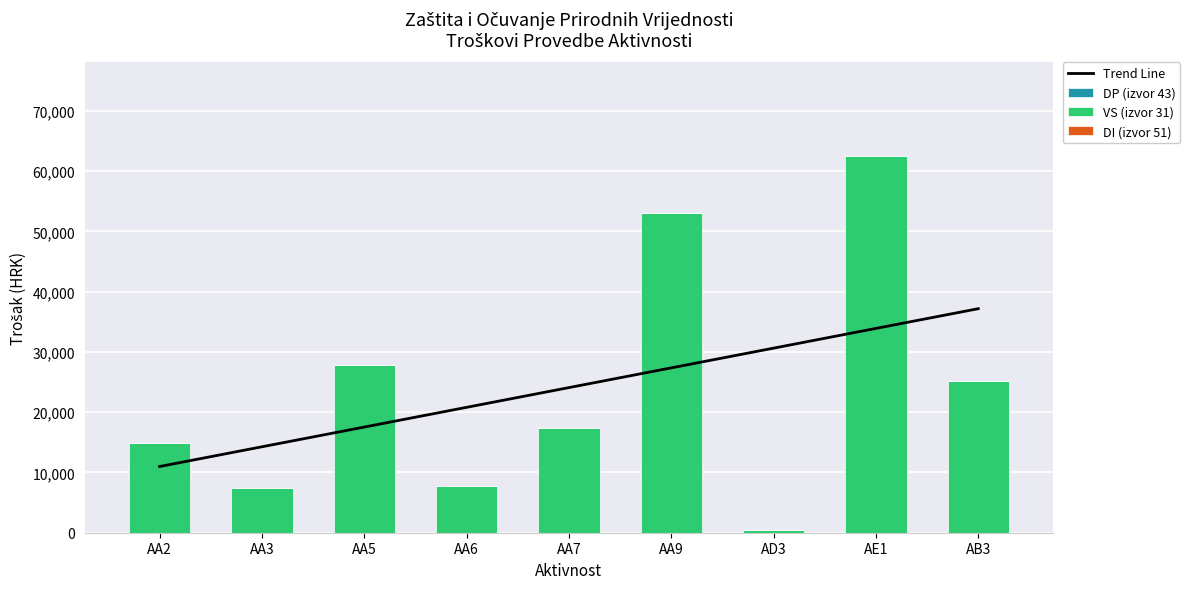

Is it true that Trend Line equals 5161.1 at AA2?

False